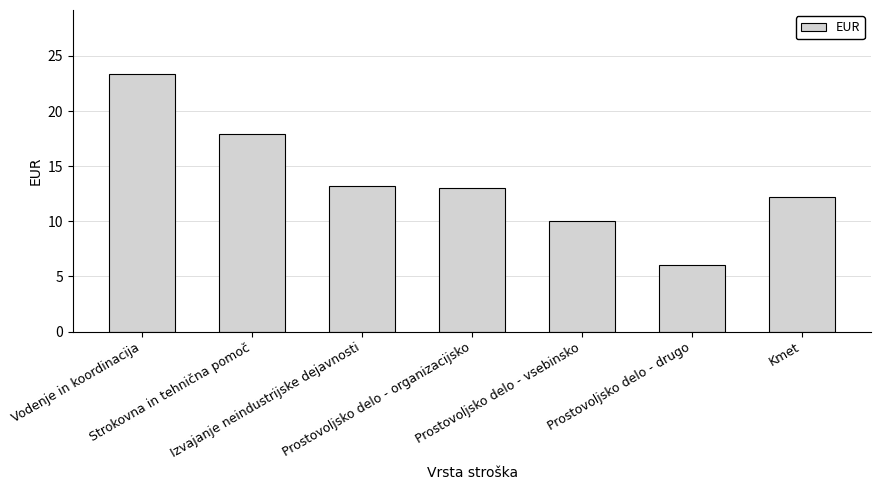

How many values are below 13?

3